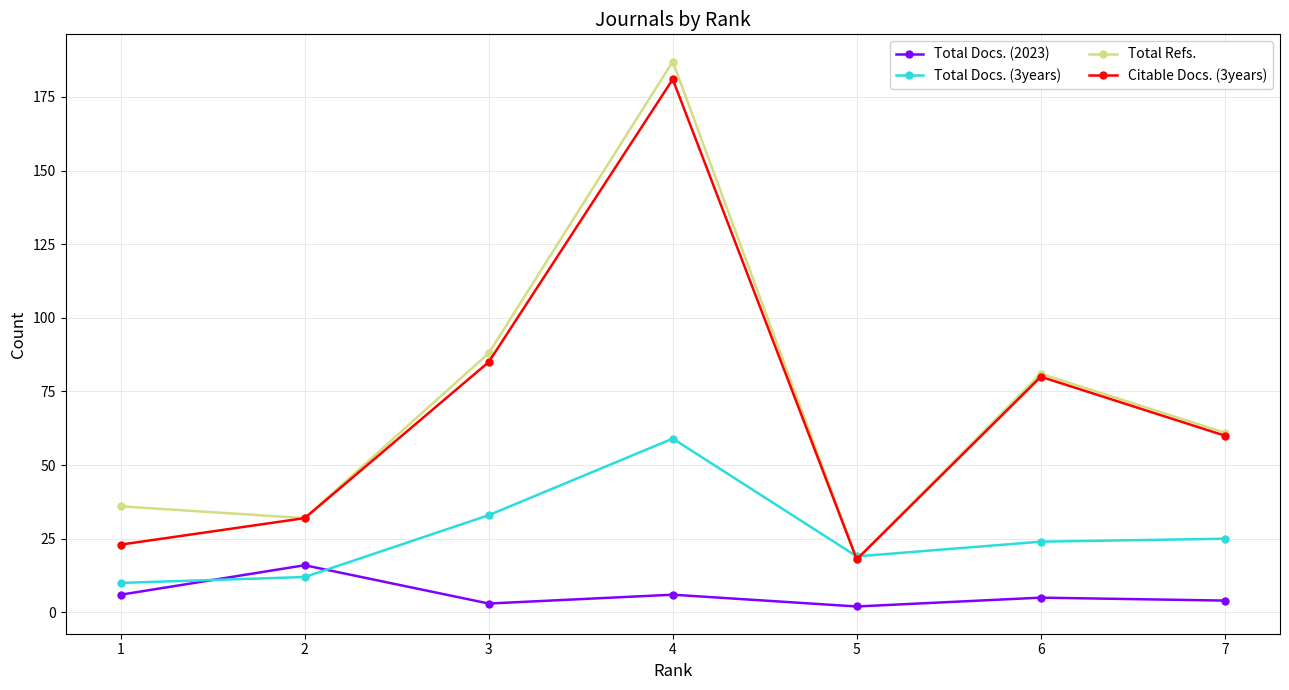

How many lines are shown in the chart?

4